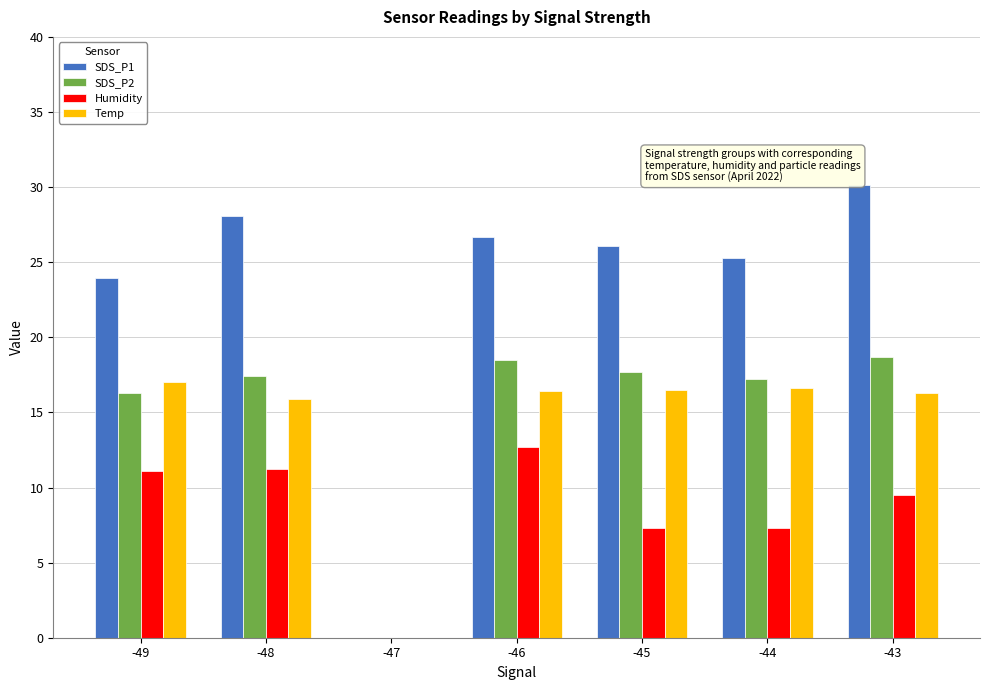

What is the sum of the Temp values at -45 and -49?

33.5